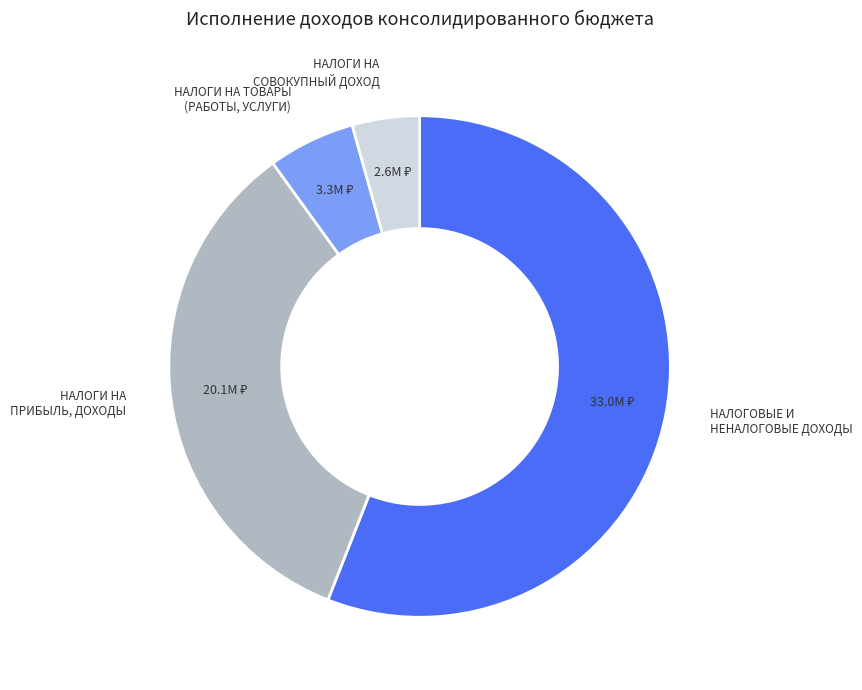

Is there a majority slice in this chart?

Yes